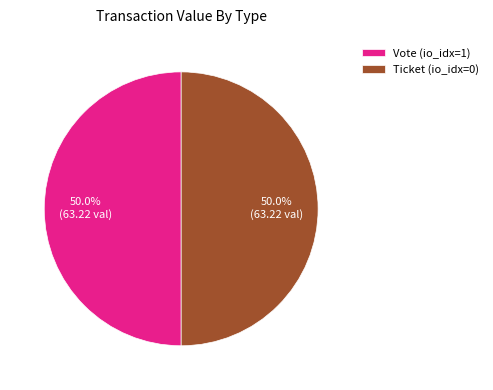

What is the total percentage of Ticket (io_idx=0) and Vote (io_idx=1)?

100.0%